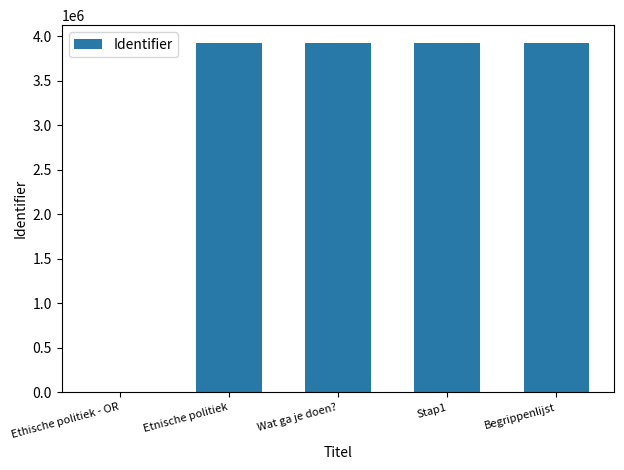

What is the greatest value displayed?

3930481